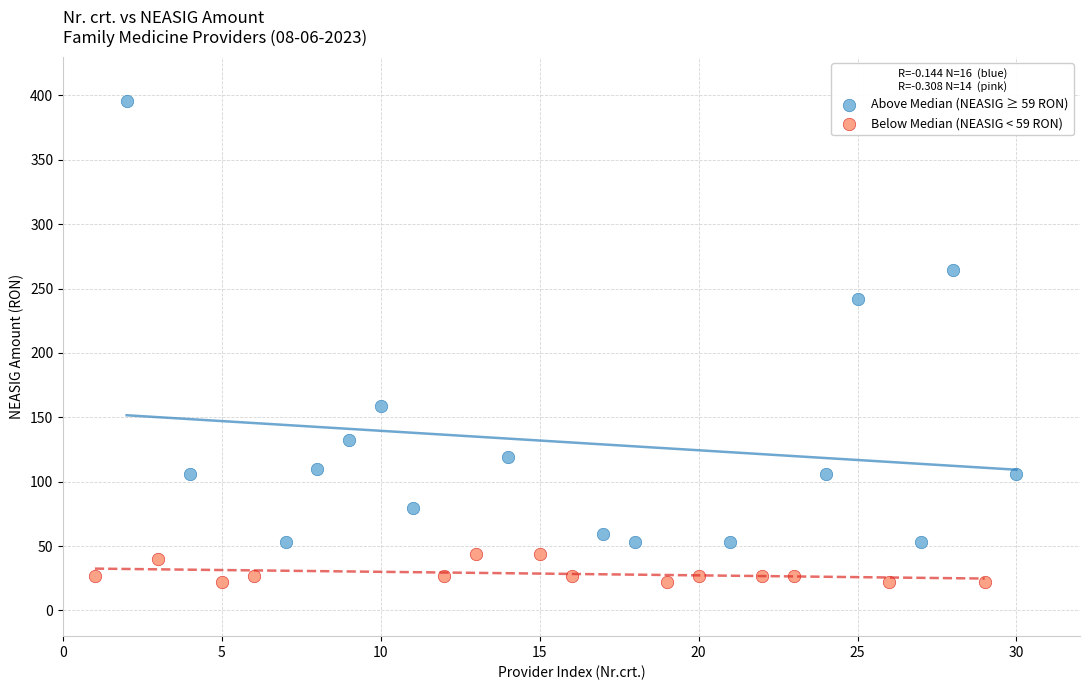

Which series has the widest spread of Y values?

Above Median (NEASIG ≥ 59 RON)